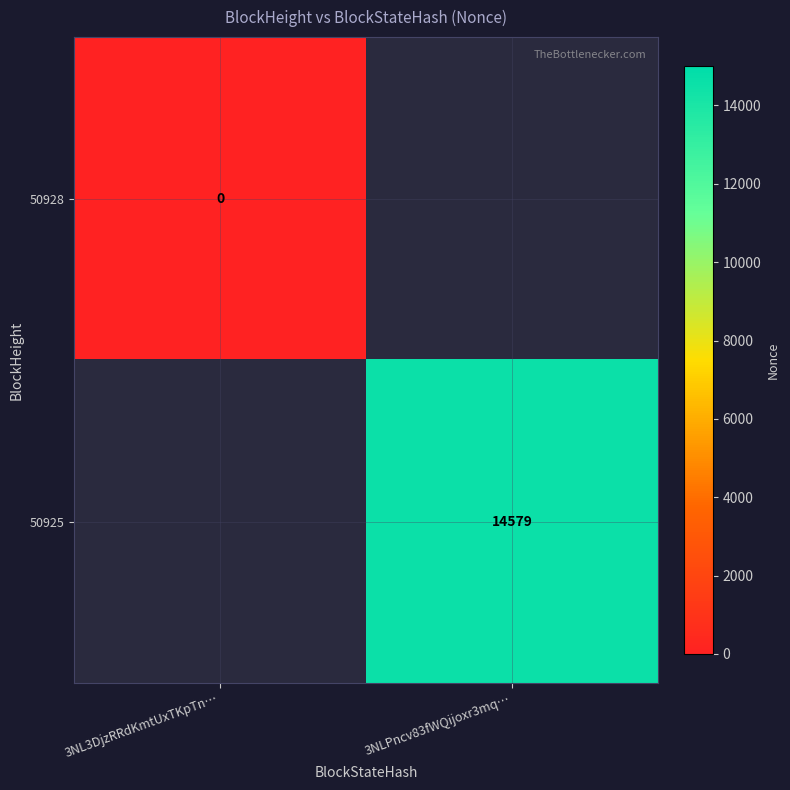

True or false: 50925 has a value of 25173.0 at 3NLPncv83fWQijoxr3mq….

False